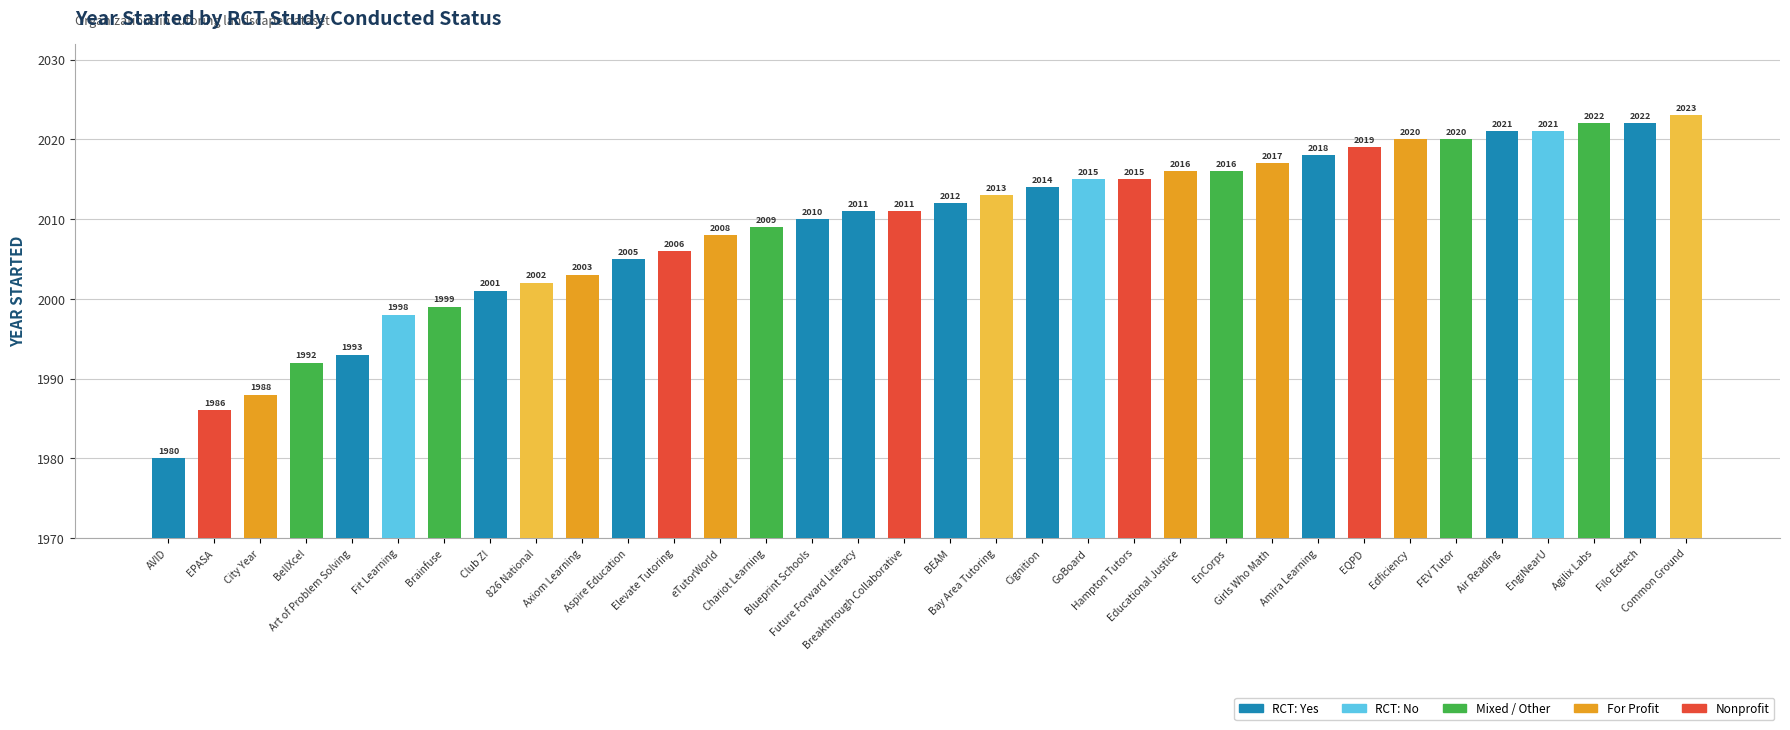

What is the sum of all values?

68306